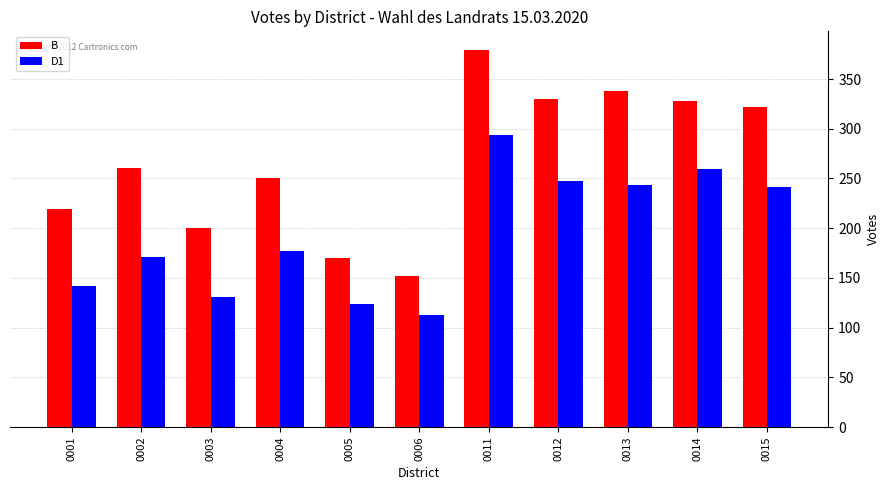

The B series shows 90 at 0005. True or false?

False